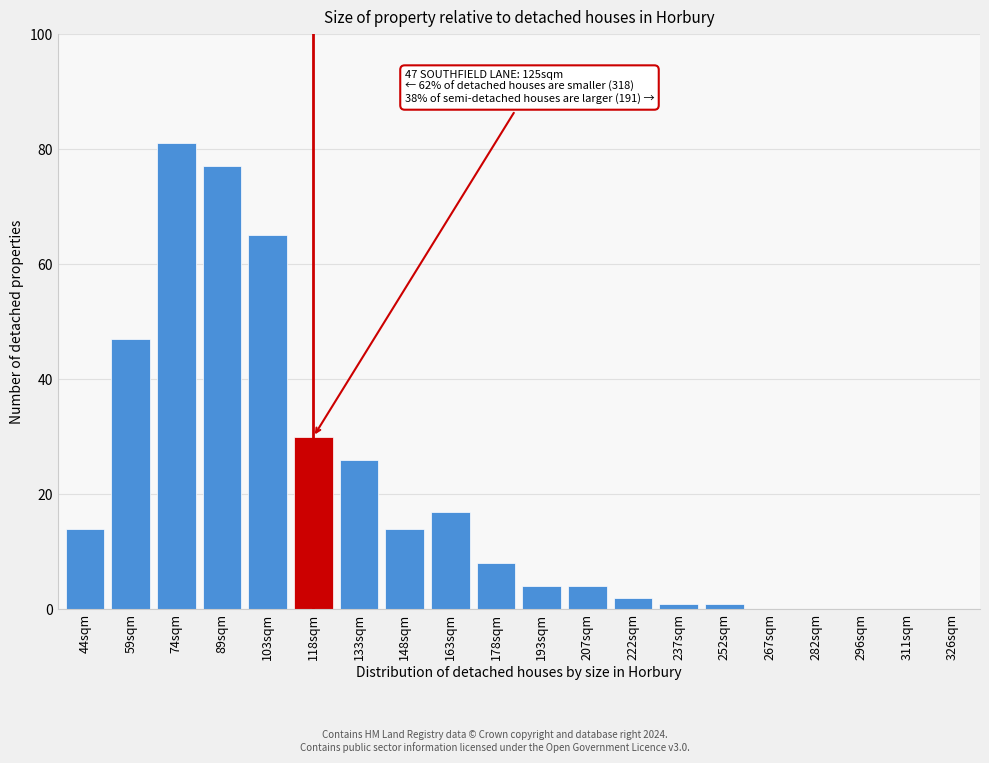

Reading right to left, what are all the values shown in this chart?

326sqm=0	311sqm=0	296sqm=0	282sqm=0	267sqm=0	252sqm=1	237sqm=1	222sqm=2	207sqm=4	193sqm=4	178sqm=8	163sqm=17	148sqm=14	133sqm=26	118sqm=30	103sqm=65	89sqm=77	74sqm=81	59sqm=47	44sqm=14